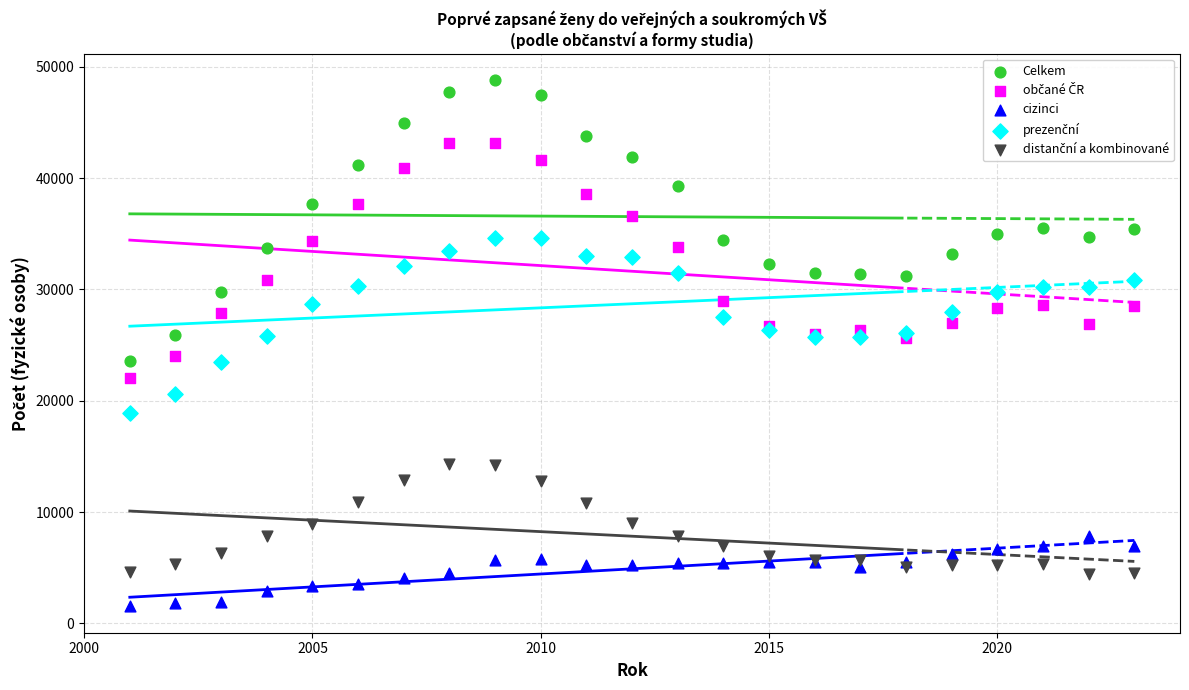

Which series has the widest spread of Y values?

Celkem